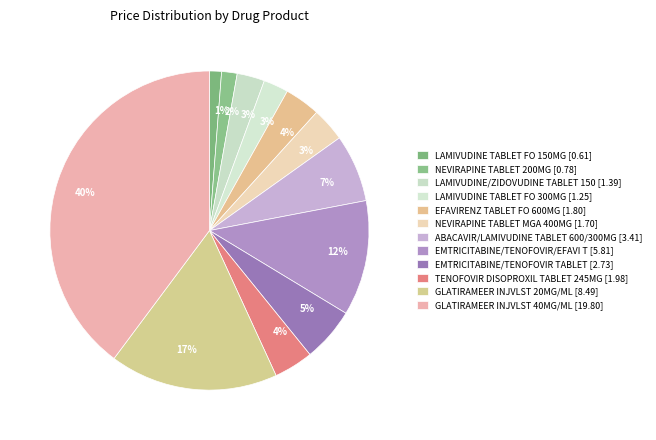

To the nearest percent, what percentage of the pie is LAMIVUDINE TABLET FO 300MG?

3%